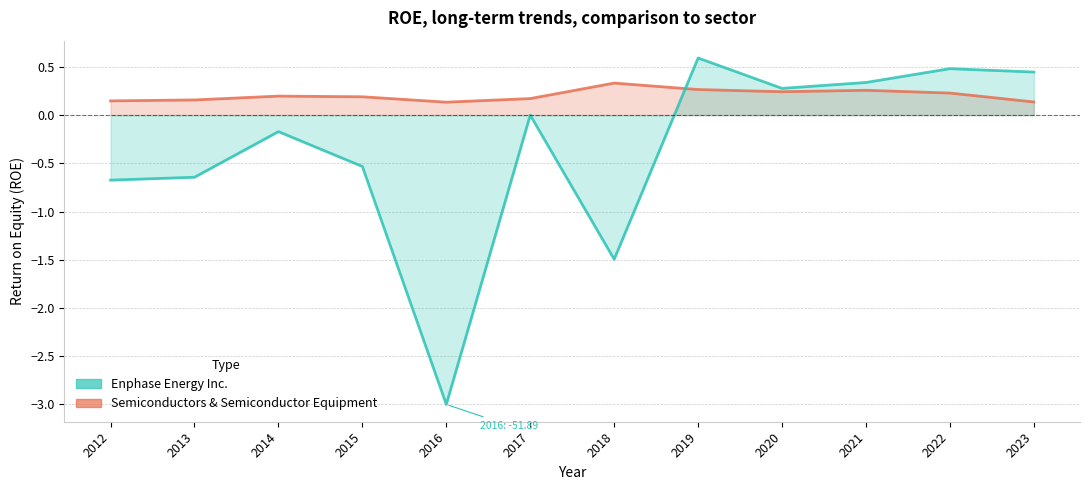

What is the sum of all values?

2.5